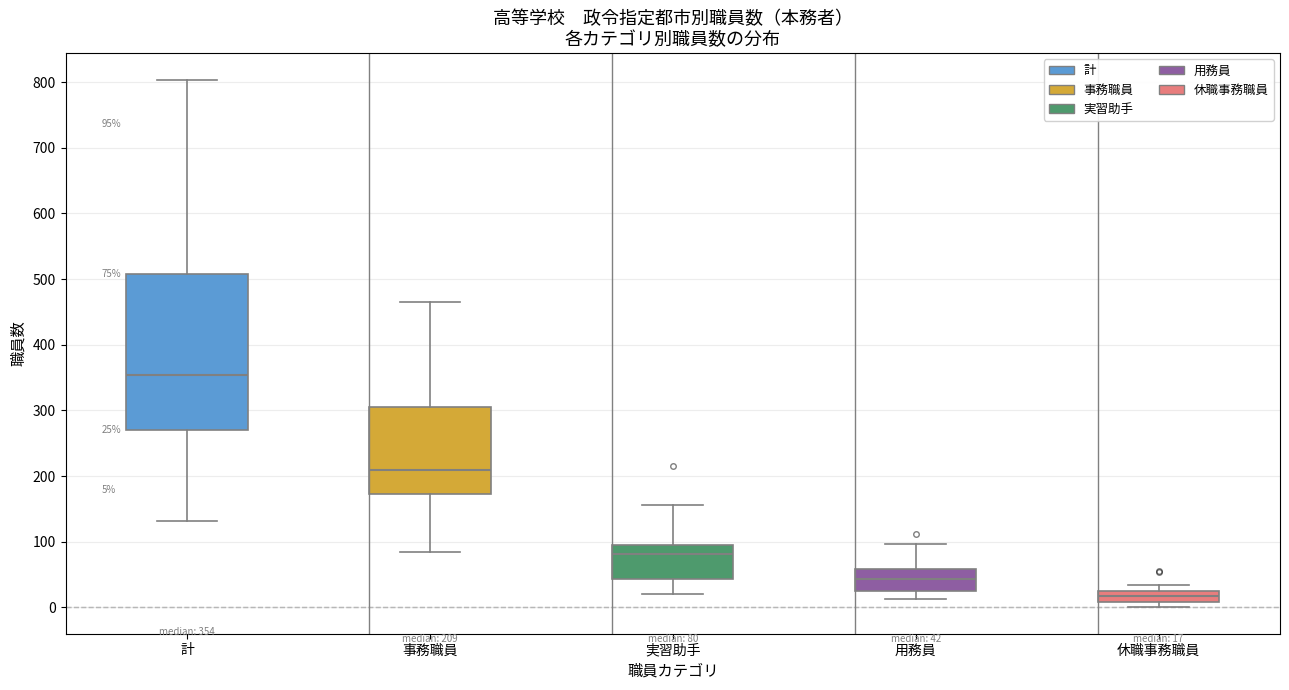

Which box's median line is the highest?

計